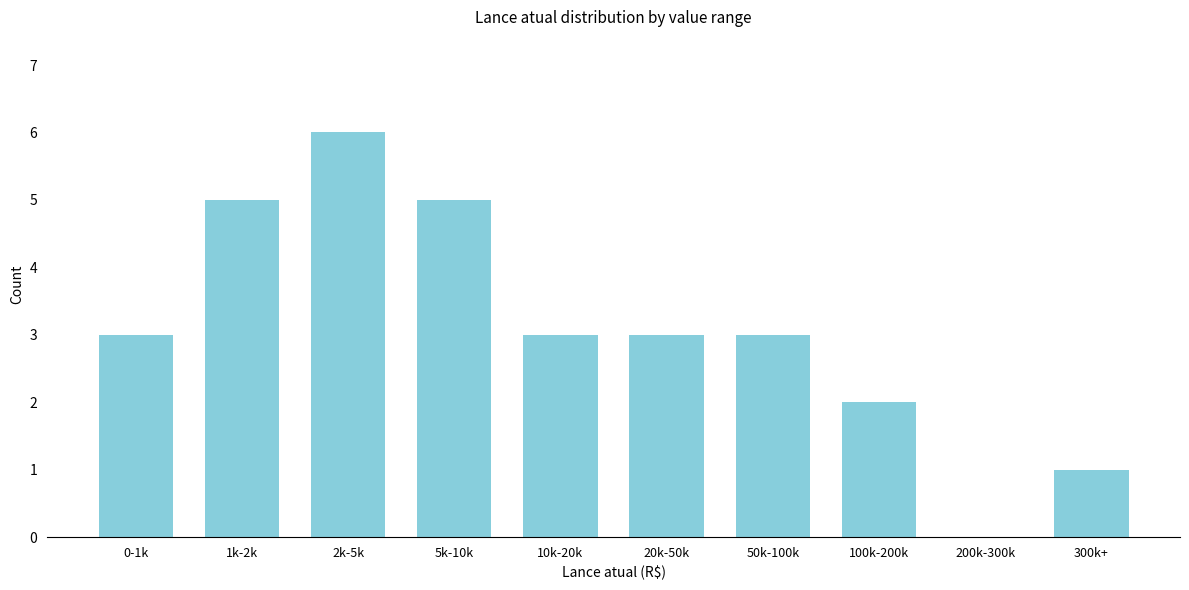

Reading right to left, transcribe all the data shown in this chart.

300k+=1	200k-300k=0	100k-200k=2	50k-100k=3	20k-50k=3	10k-20k=3	5k-10k=5	2k-5k=6	1k-2k=5	0-1k=3